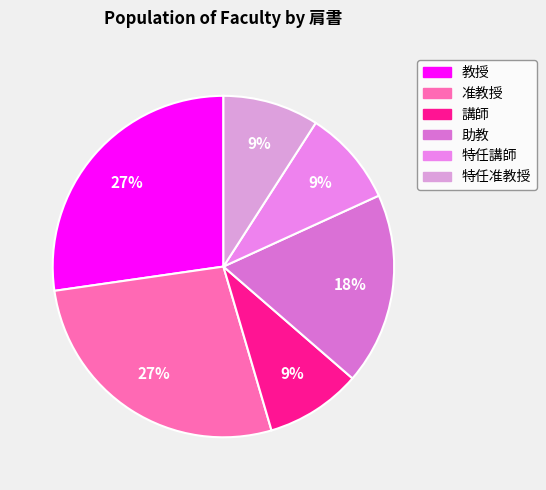

Does 特任講師 represent more than half of the total?

No